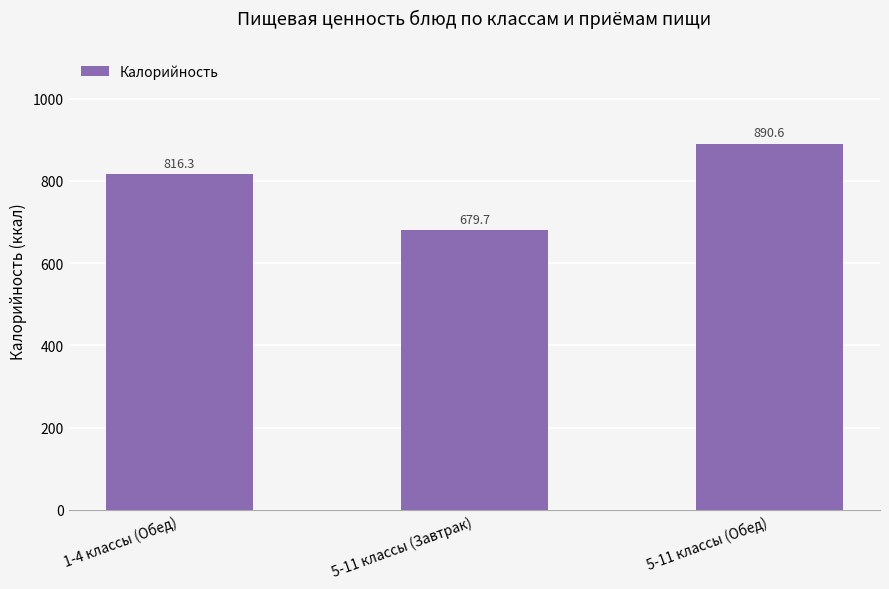

The value at 1-4 классы (Обед) is 1232.6. True or false?

False